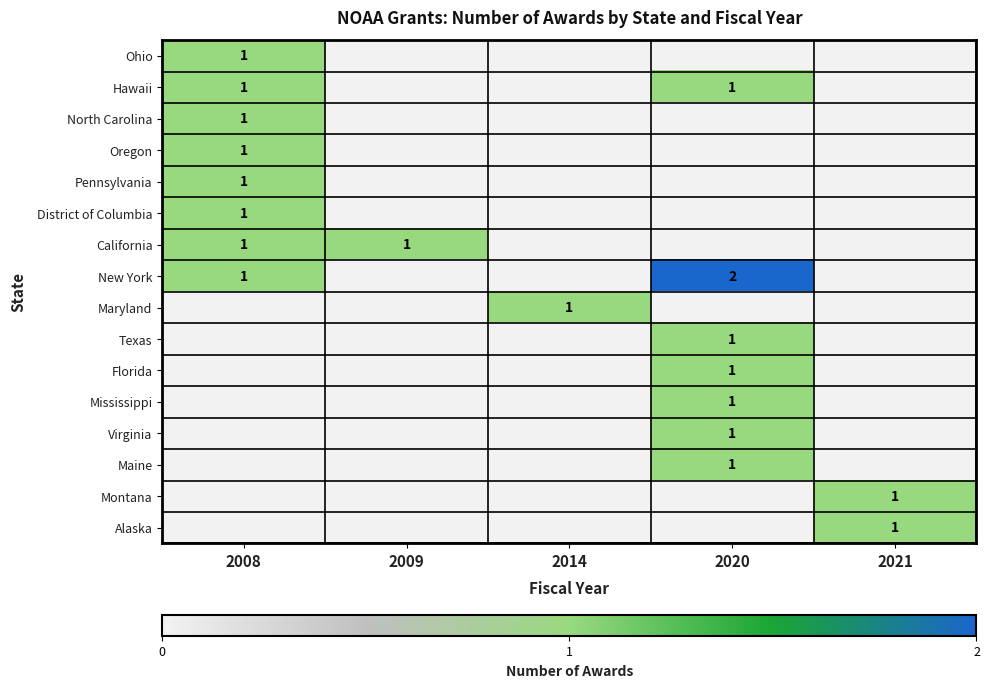

The value of New York at 2020 is 2. True or false?

True